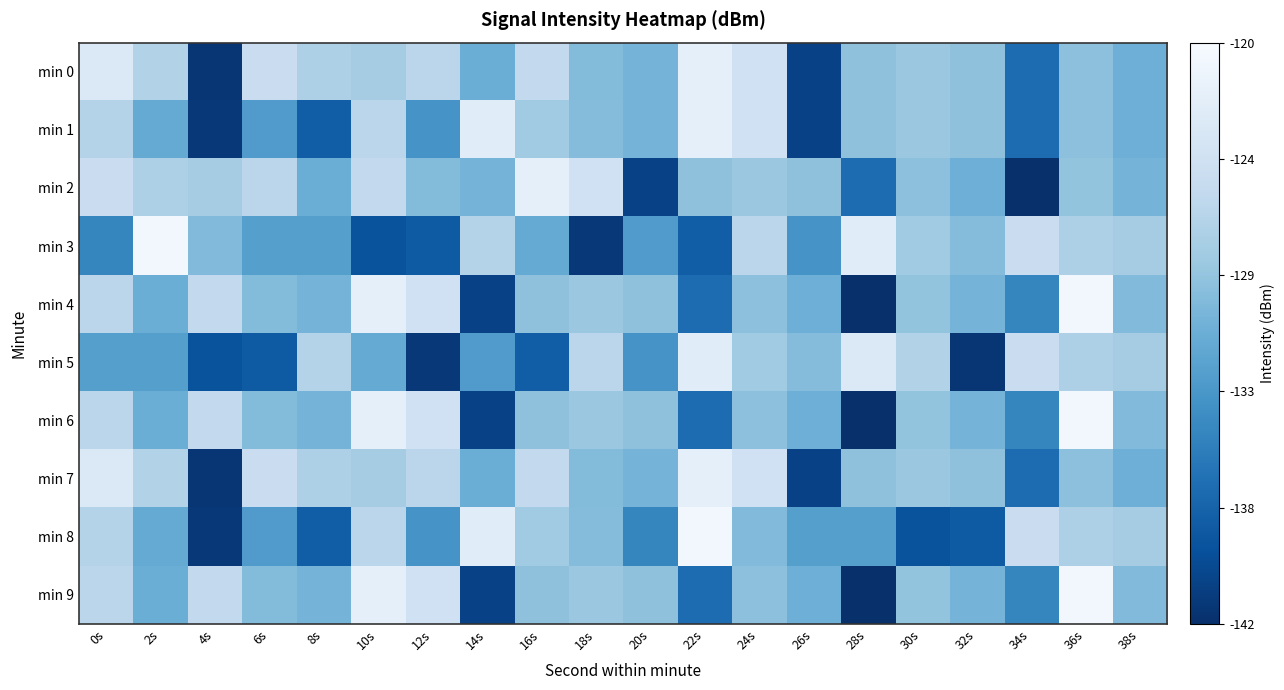

Which has a higher value, 6s or 26s?

6s